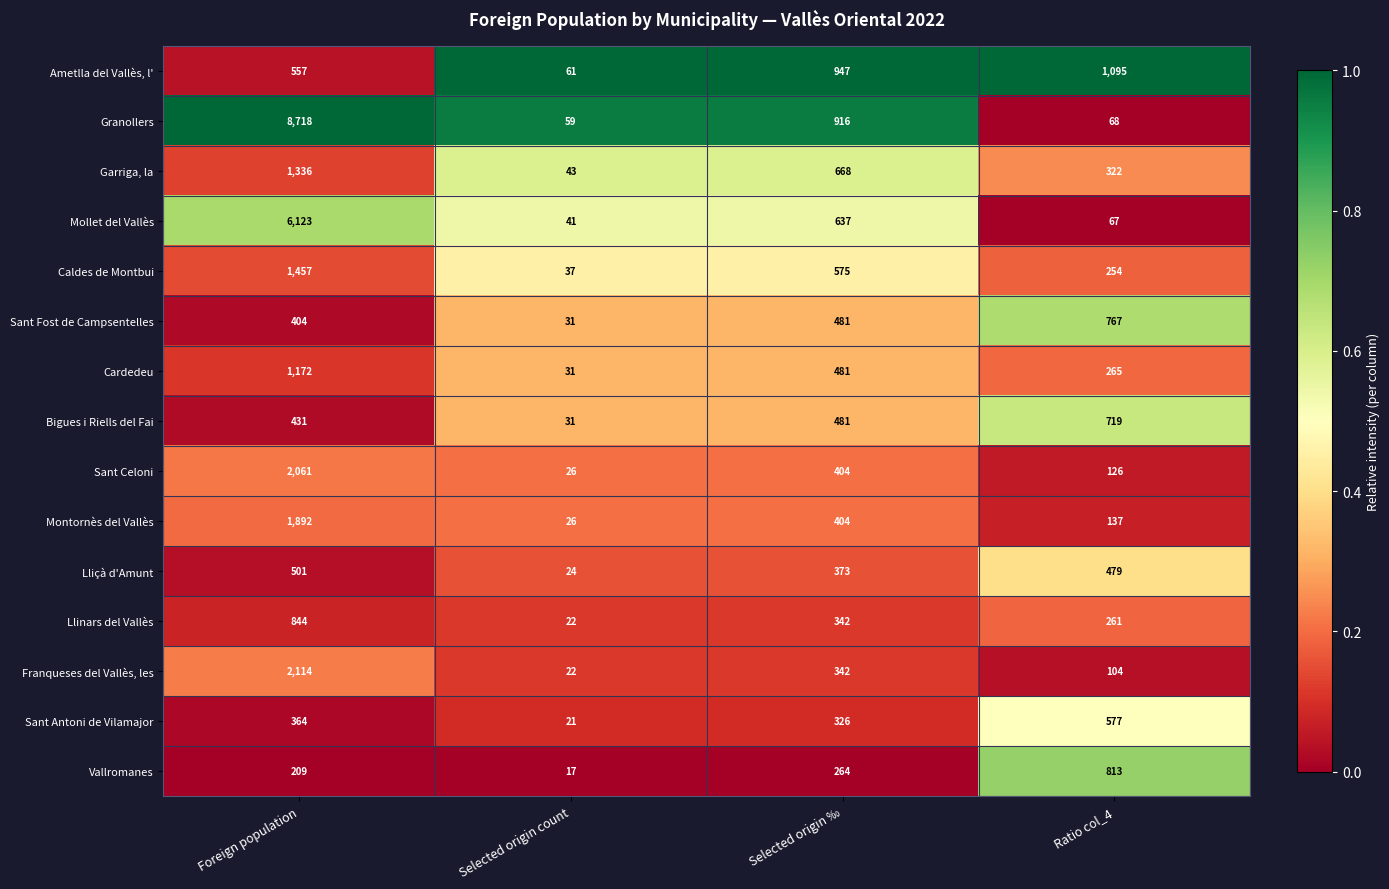

Between Selected origin count and Ratio col_4, which series saw the biggest shift?

Ametlla del Vallès, l'